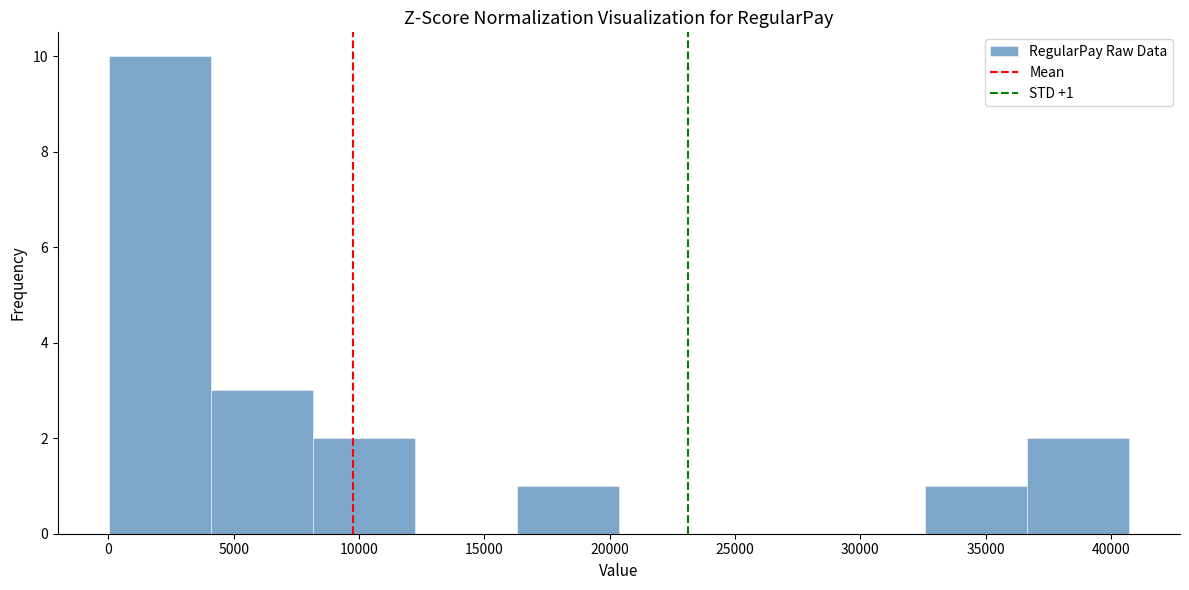

Over which range of the x-axis is the bar tallest?

0 to 4000